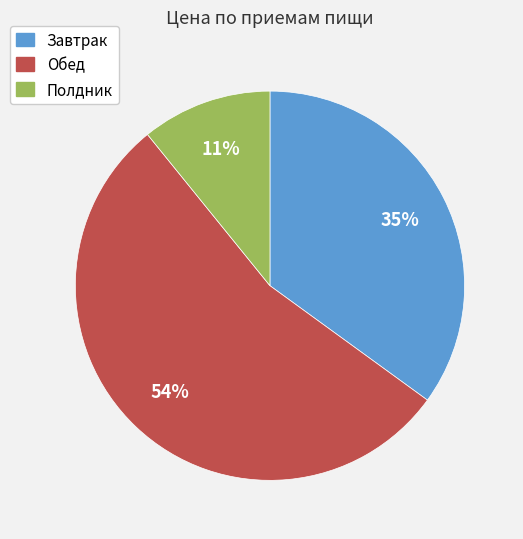

To the nearest percent, what percentage of the pie is Обед?

54%